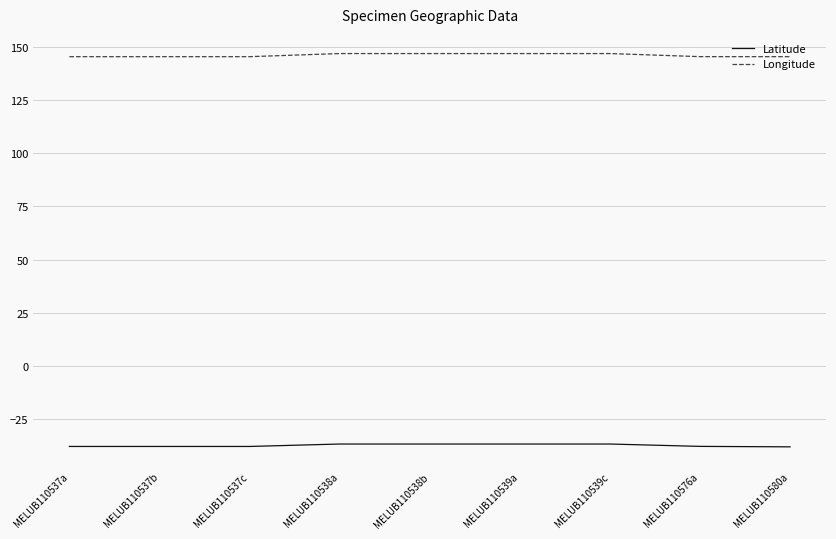

What is the difference between the Latitude values at MELUB110537c and MELUB110580a?

0.2